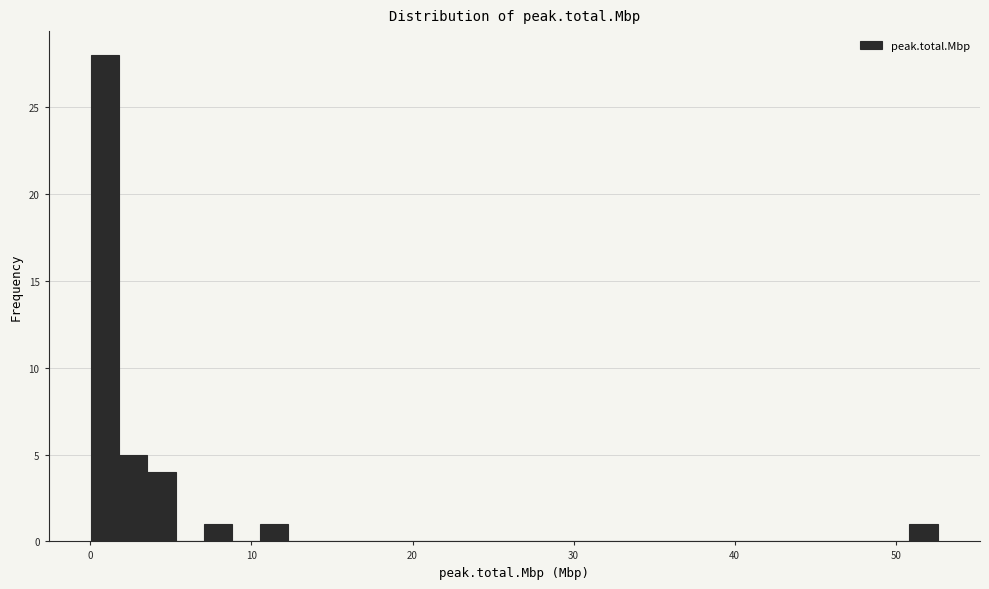

Read against the x-axis, roughly where is the centre of the tallest bar?

1